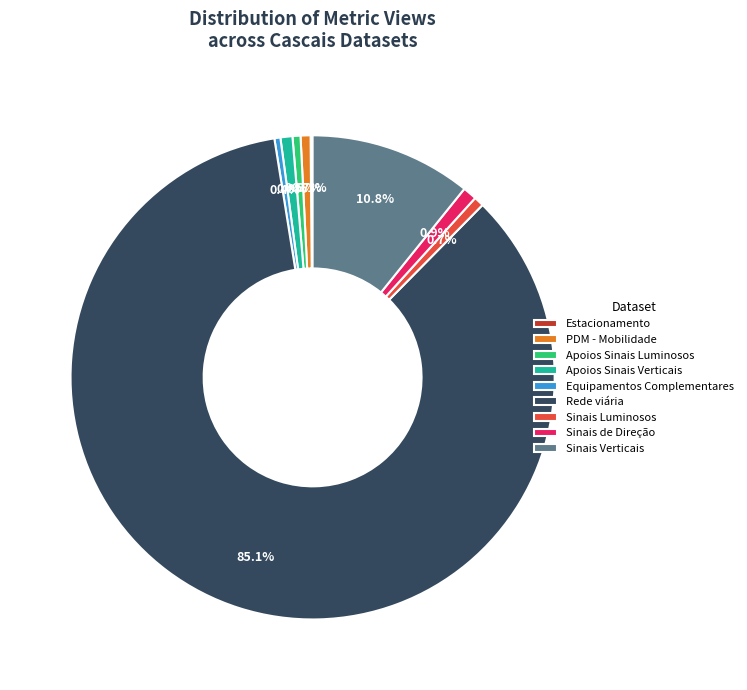

To the nearest percent, what is the average slice percentage?

11%